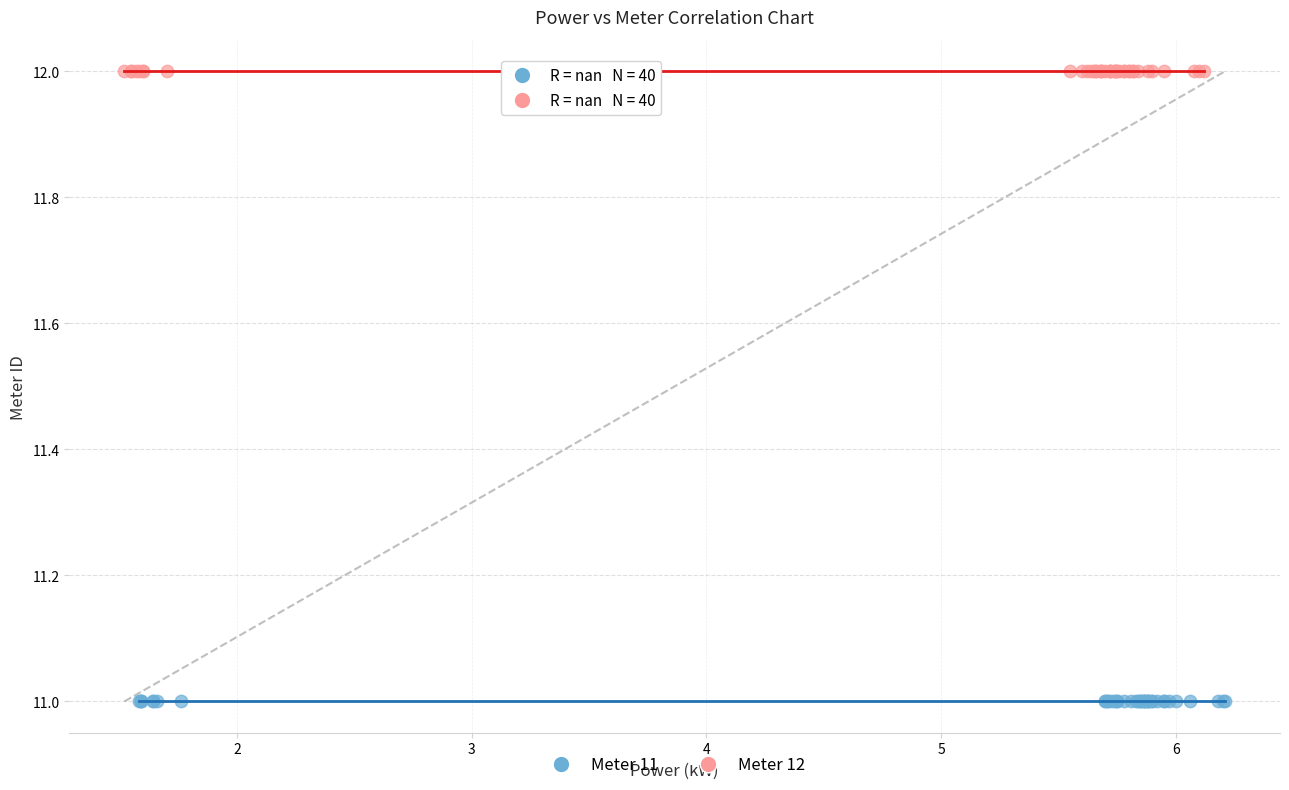

Which series contains the lowest Y value?

Meter 11